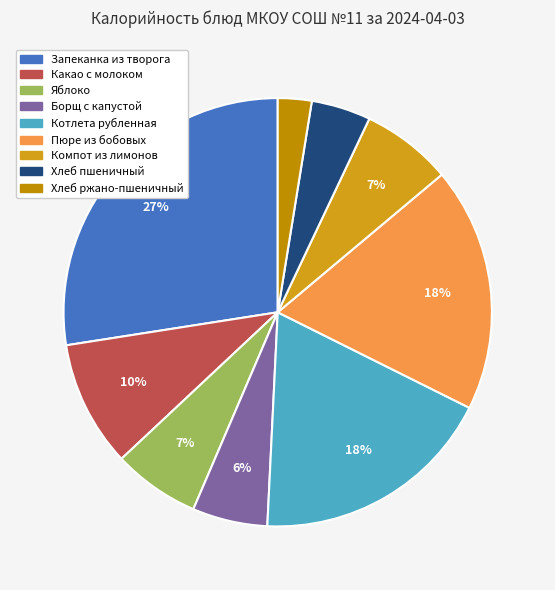

What percentage is the Яблоко slice, to the nearest percent?

7%